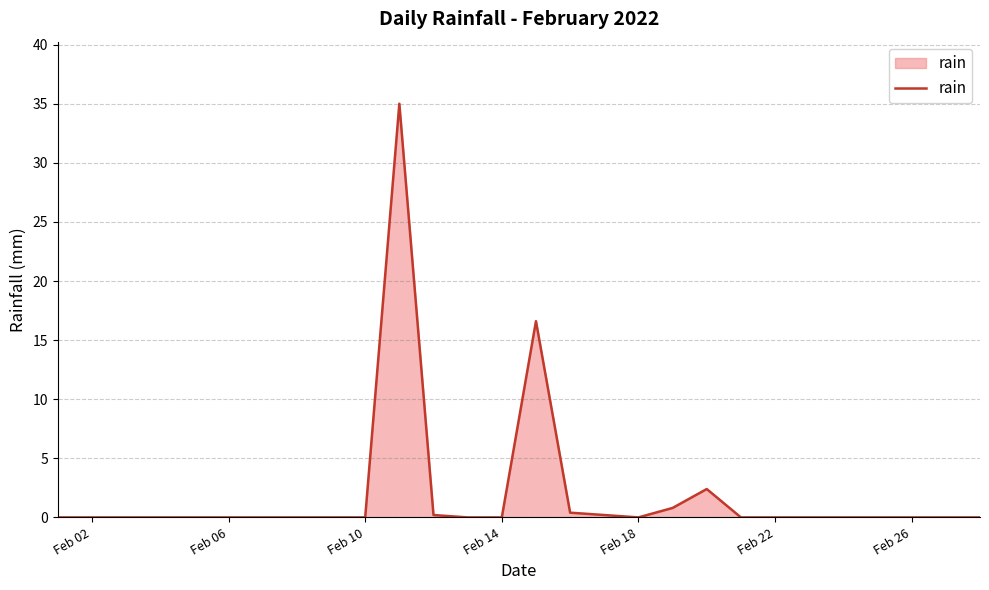

What is the maximum value shown in the chart?

35.0